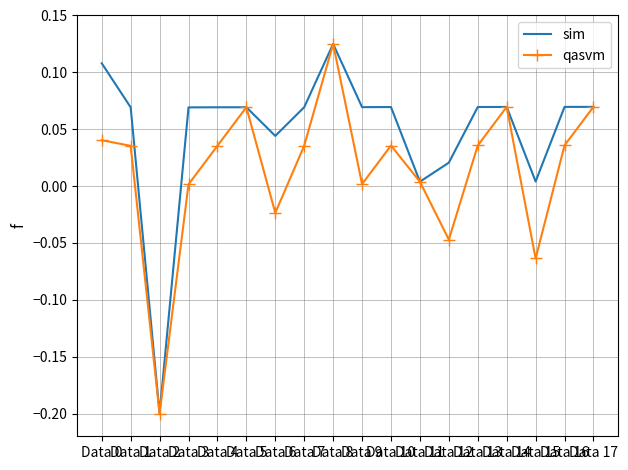

List the series in order of their overall mean, lowest first.

qasvm, sim